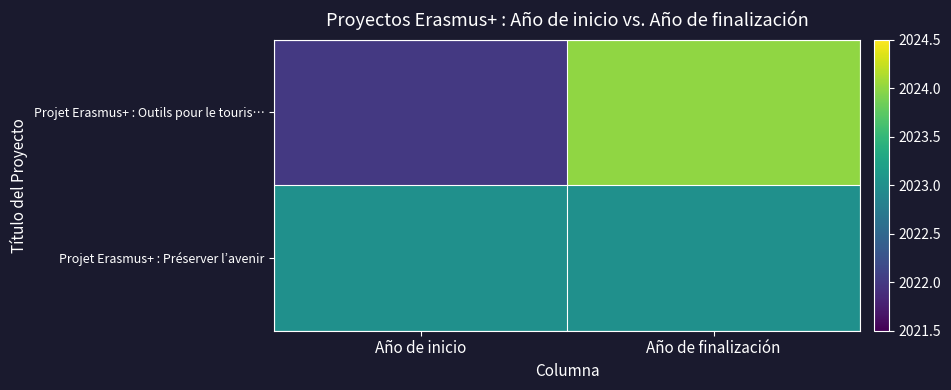

Which label corresponds to the largest value in the chart?

Año de finalización